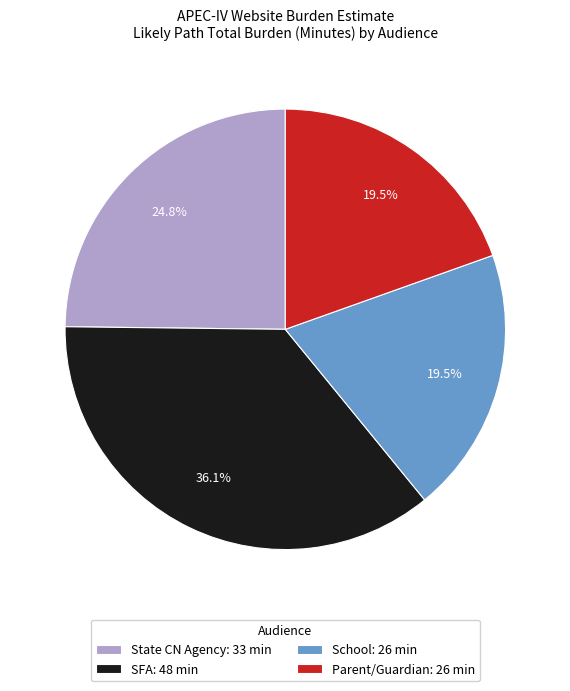

How many slices are in this pie chart?

4